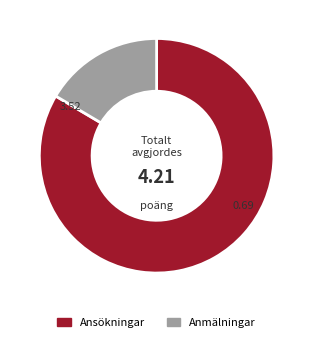

Do Anmälningar and Ansökningar together represent more than half of the pie?

Yes